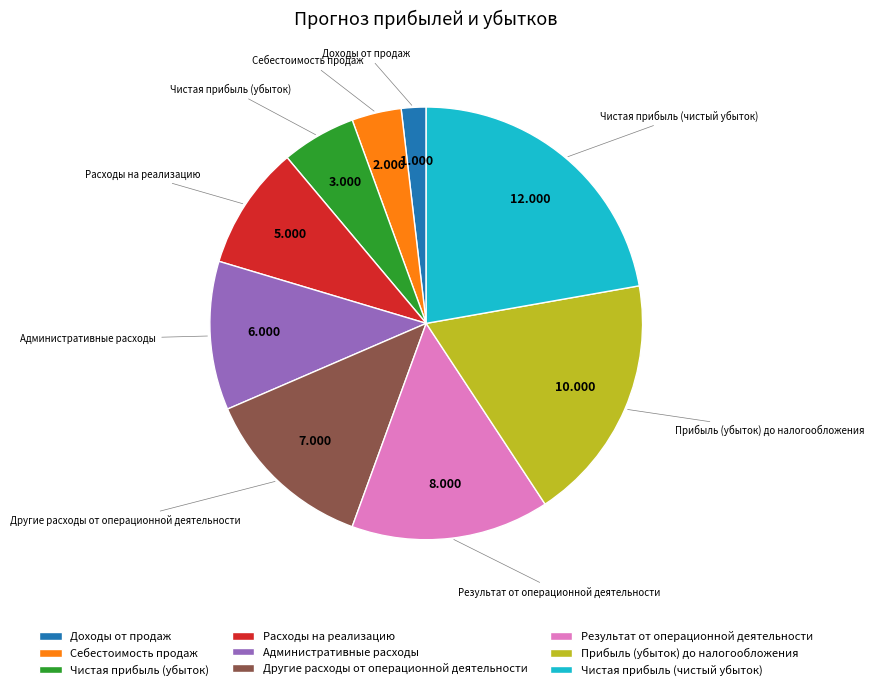

Count the number of slices in the pie.

9